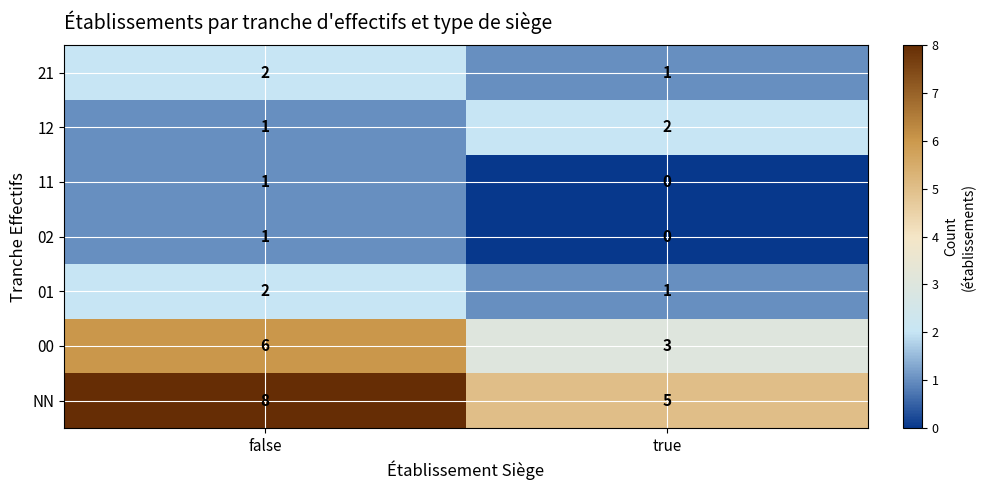

What is the difference between the highest and lowest values at false?

7